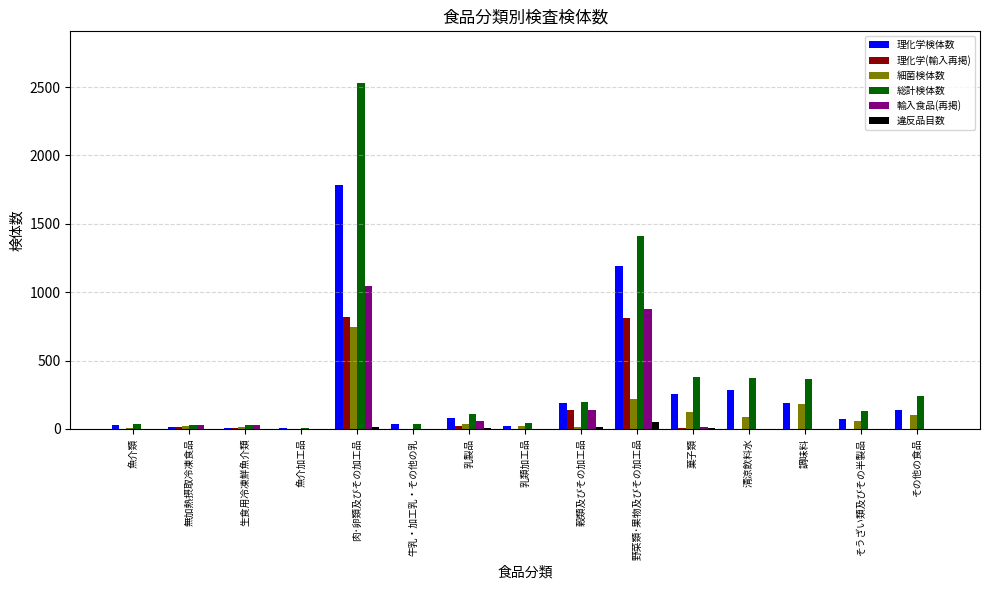

Does the chart contain stacked bars?

No